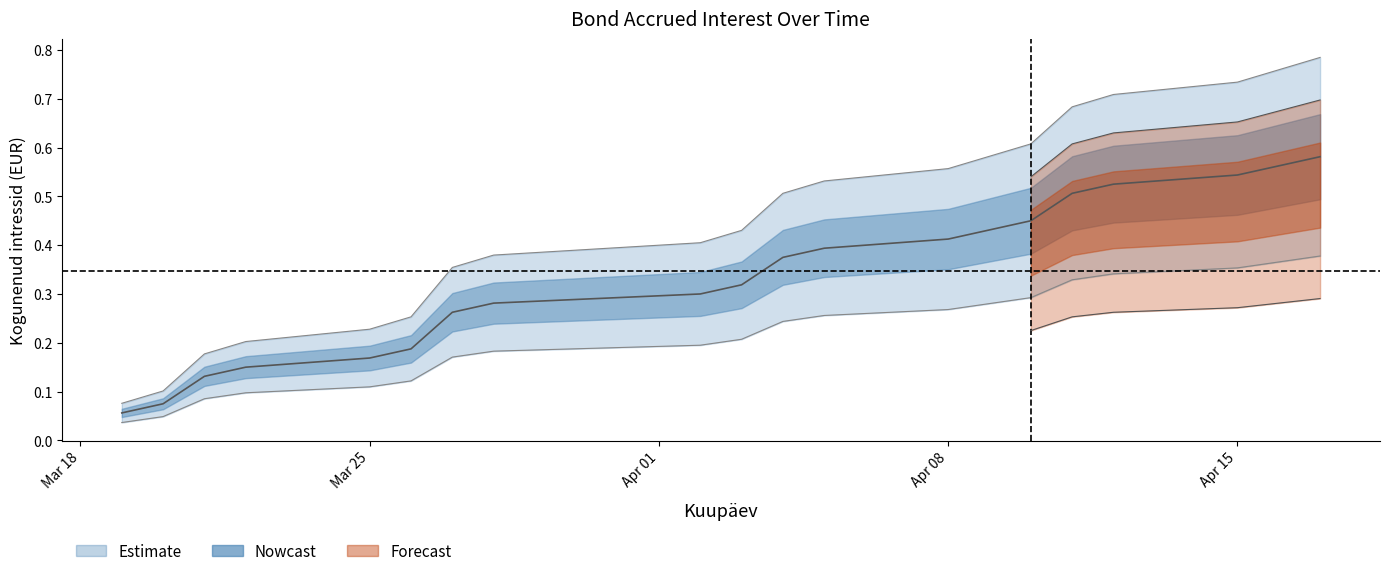

Count the values in the range 0 to 1.

20